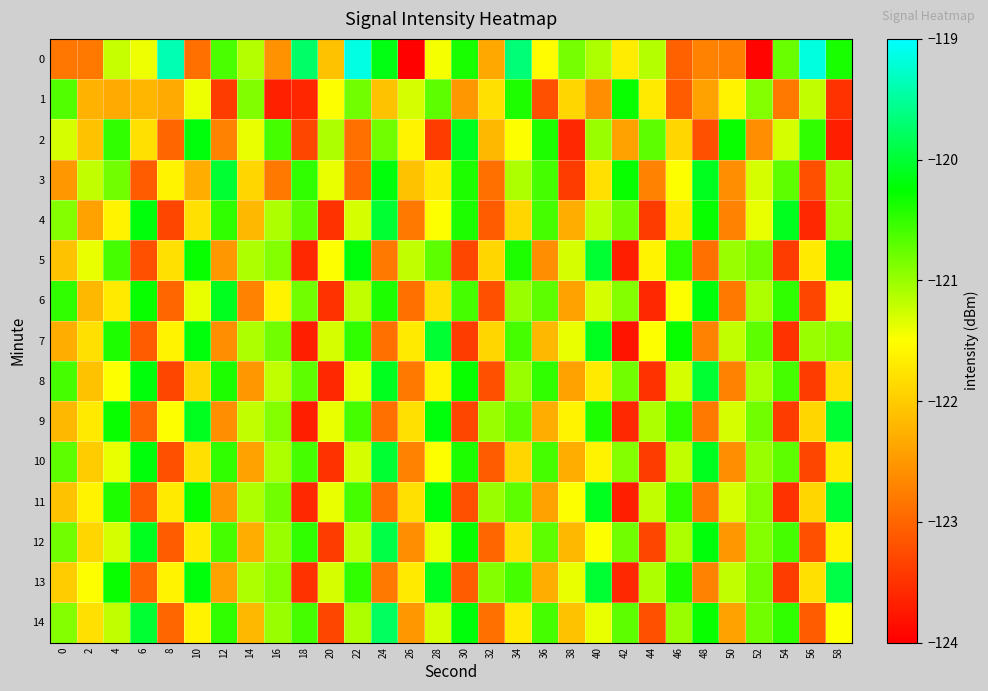

What is the total value across all series at 14?

-1825.2